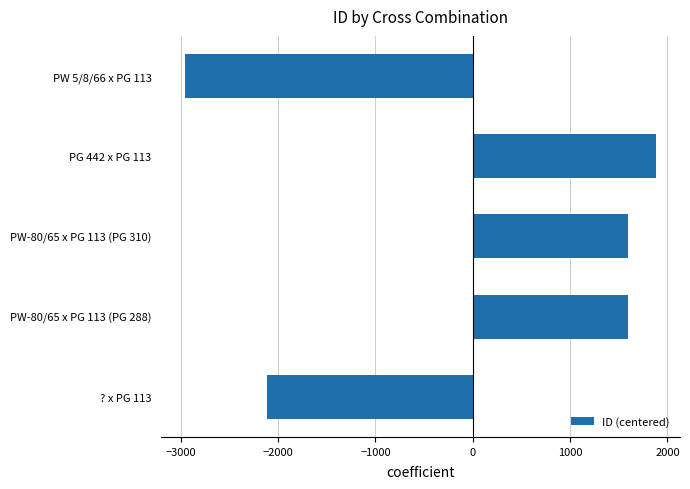

What is the maximum value shown in the chart?

1887.4